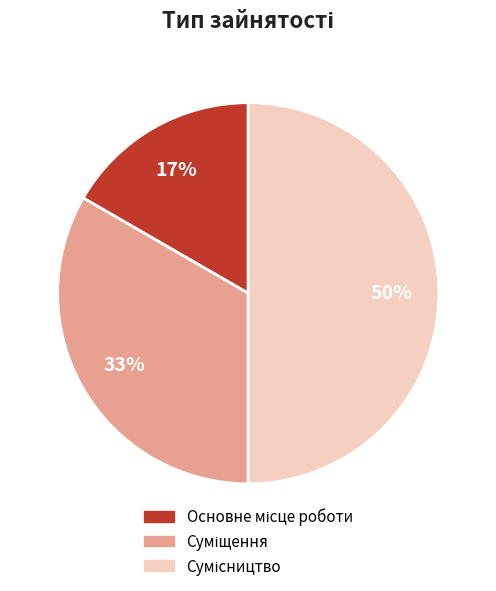

To the nearest percent, what is the difference between the largest and smallest slice percentages?

33%